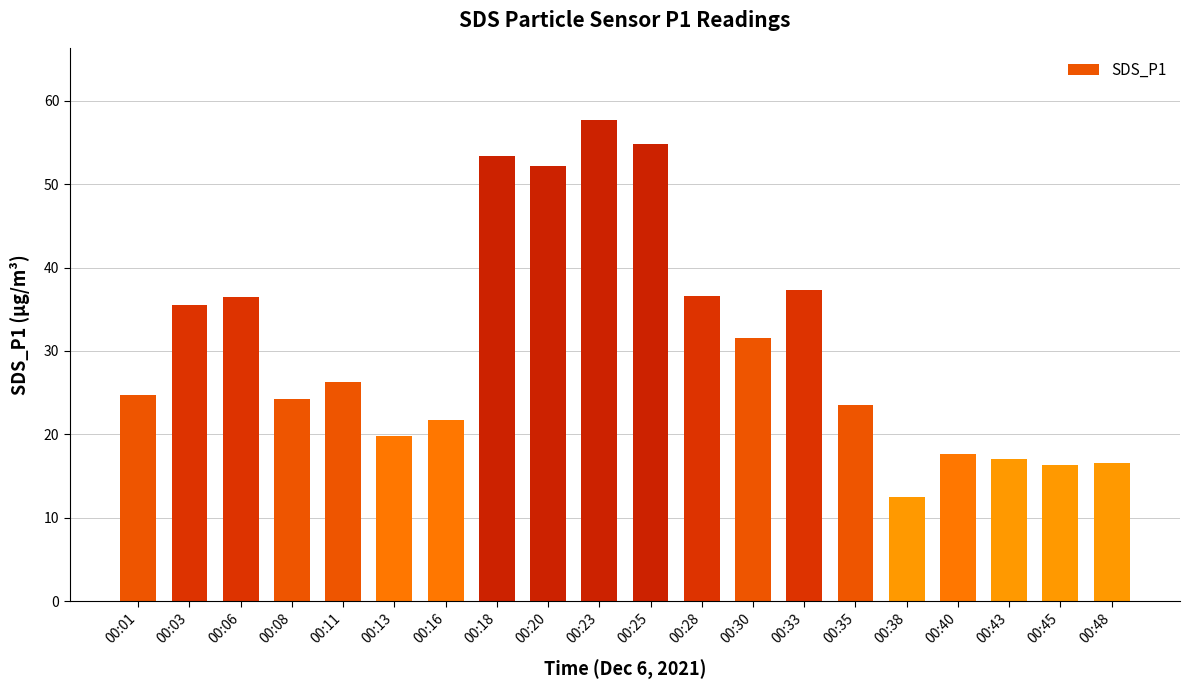

How many categories are shown in the chart?

20